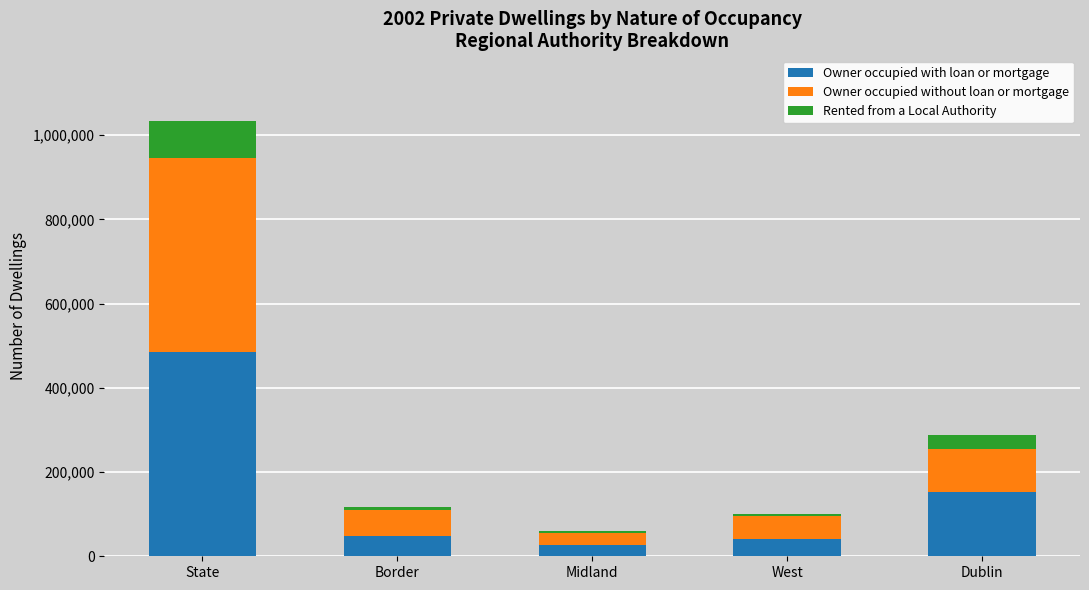

Which category has the highest value in the Owner occupied with loan or mortgage series?

State